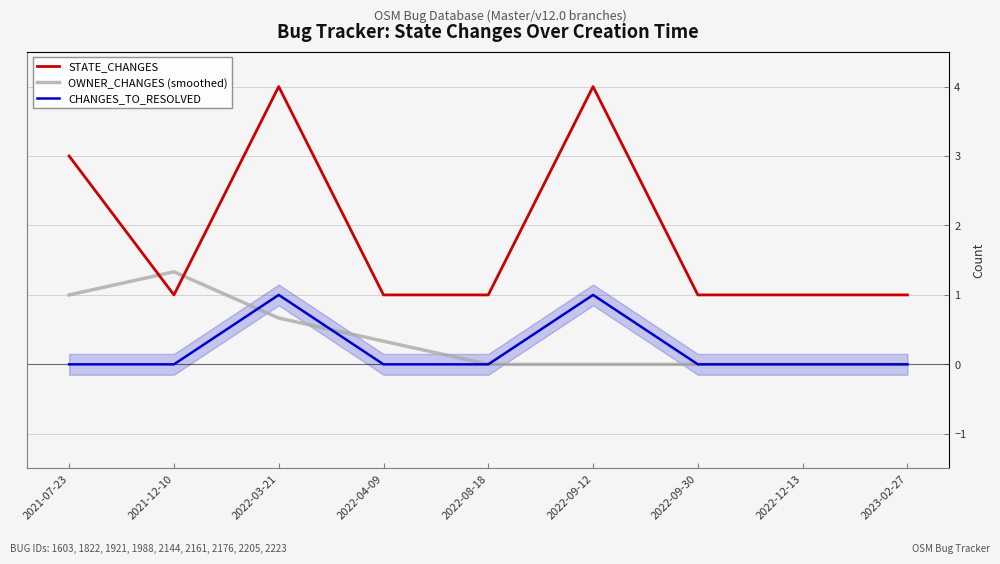

How many interior local peaks does the OWNER_CHANGES (smoothed) series have?

1